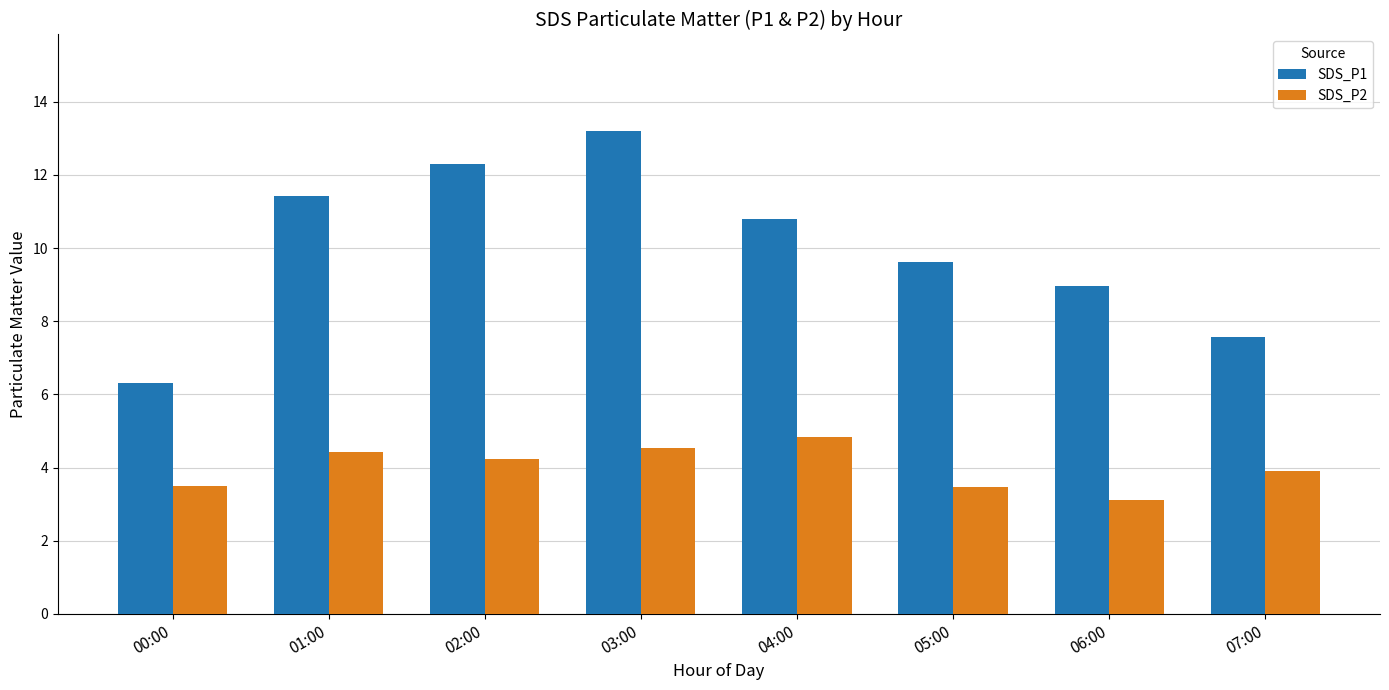

What is the label of the 2nd bar from the right?

06:00